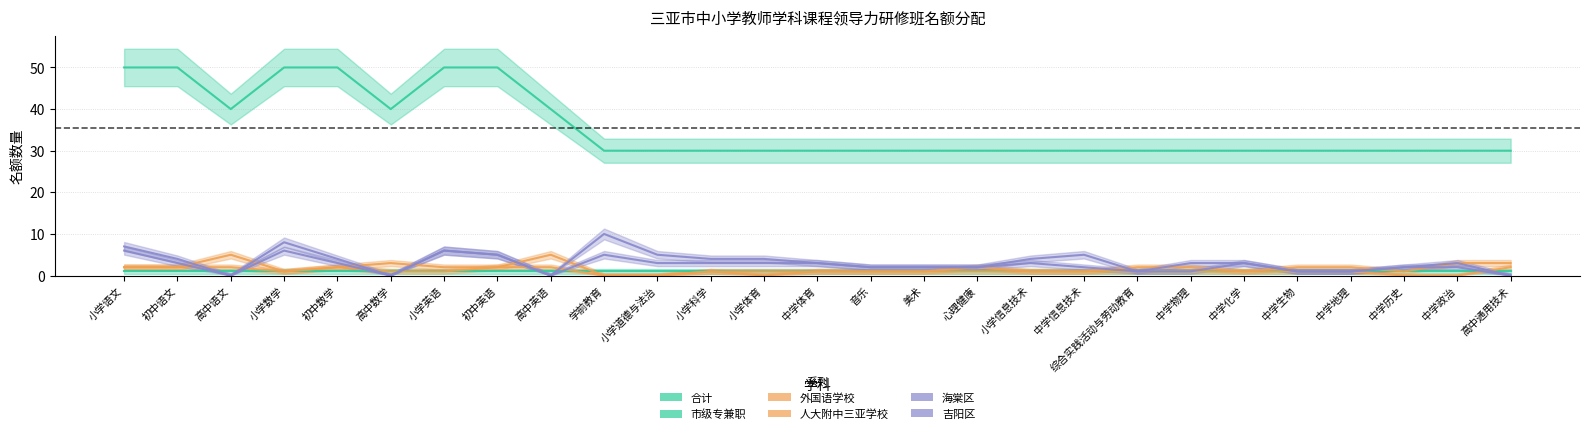

At which category does 吉阳区 reach its first local peak?

小学数学